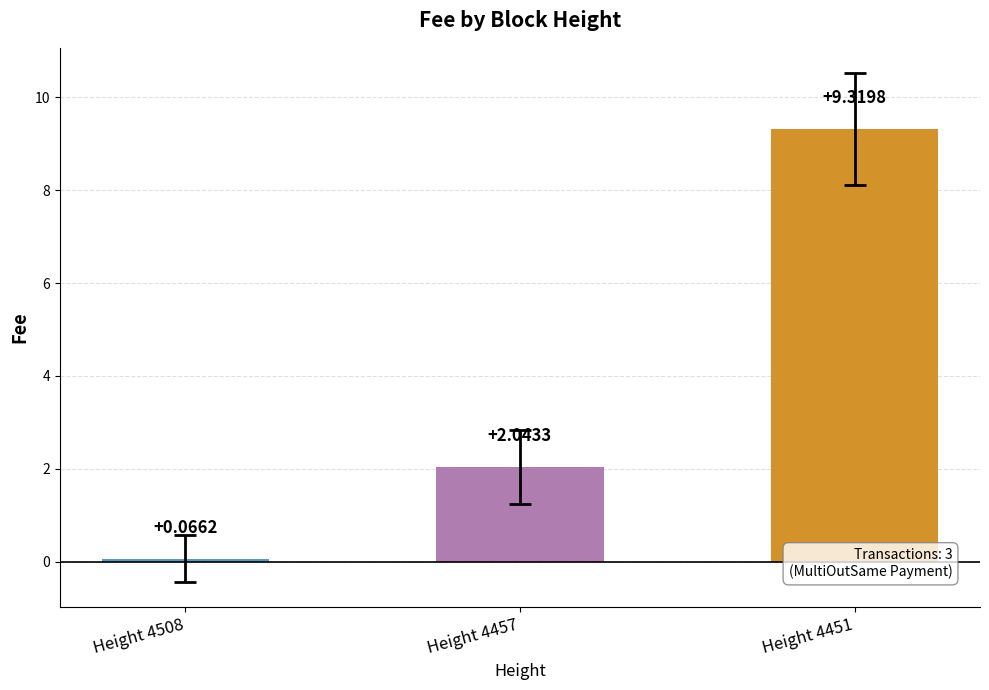

List the labels in order of value, largest first.

Height 4451, Height 4457, Height 4508